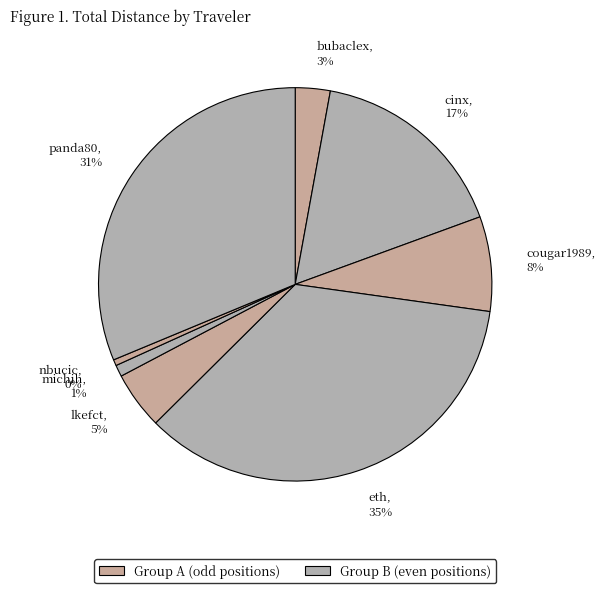

Is the sum of panda80, 31% and eth, 35% greater than half?

Yes